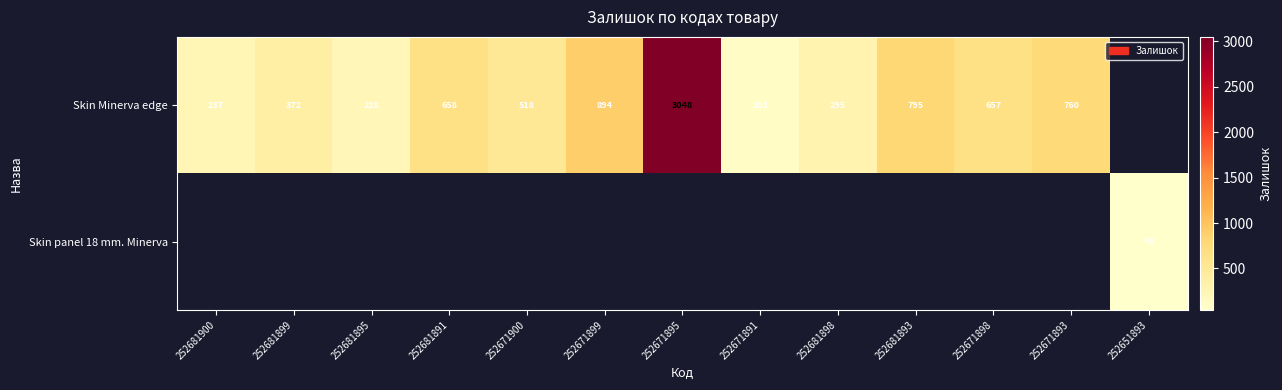

The value of Skin Minerva edge at 252671895 is 5206.6. True or false?

False